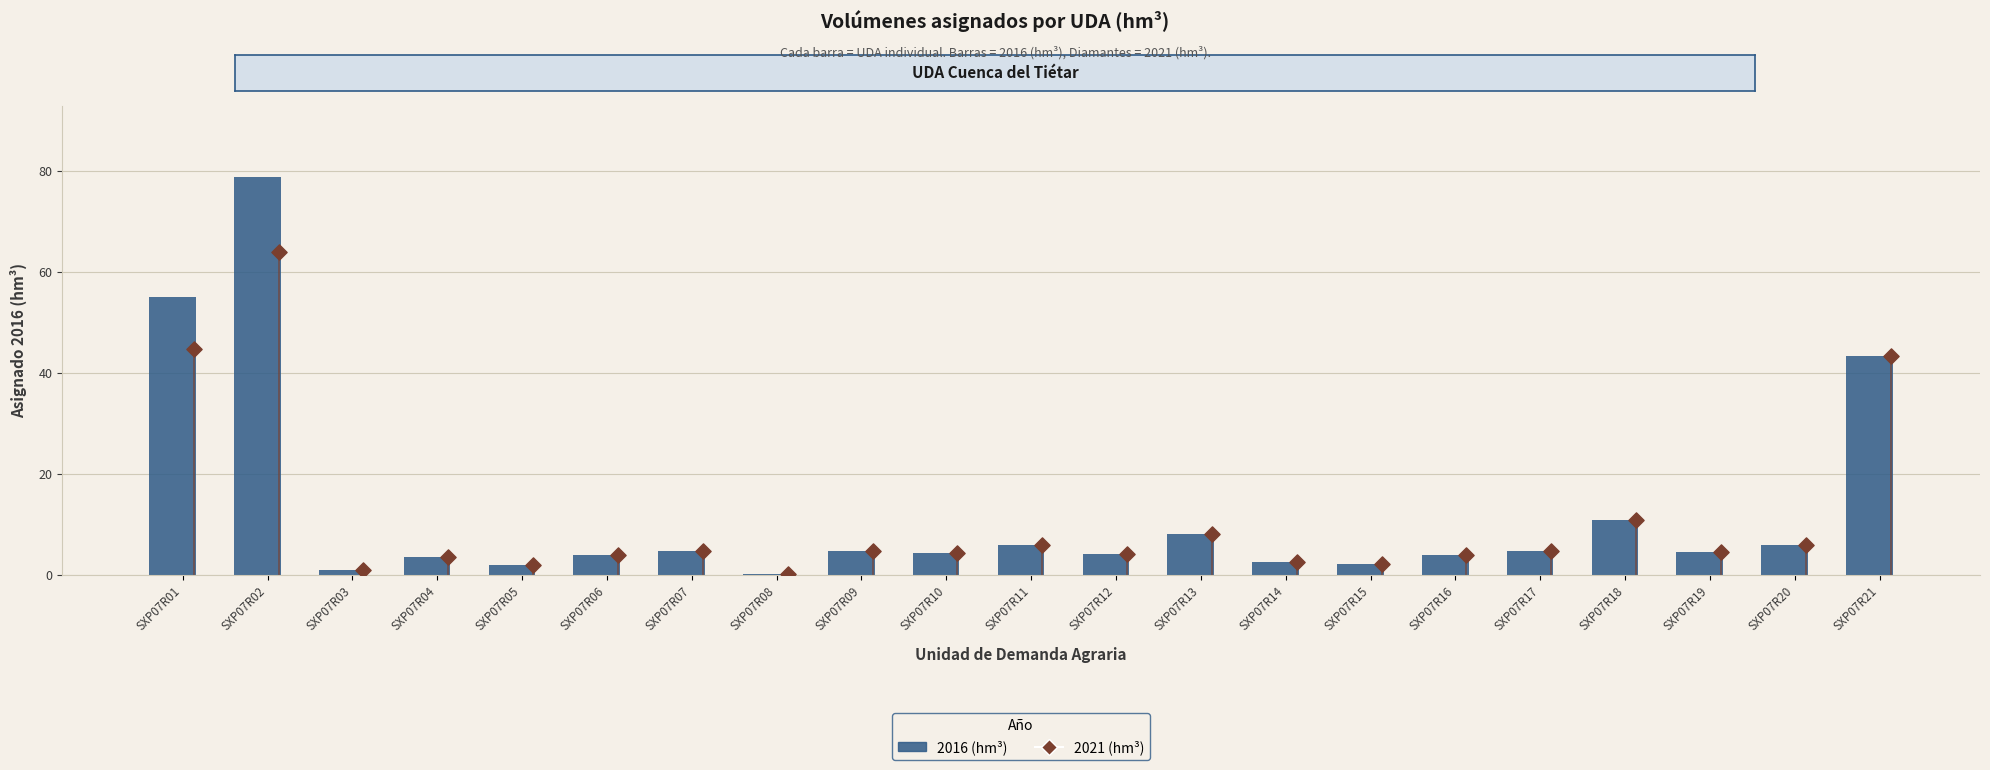

What is the ratio of the value at SXP07R21 to the value at SXP07R04?

12.1